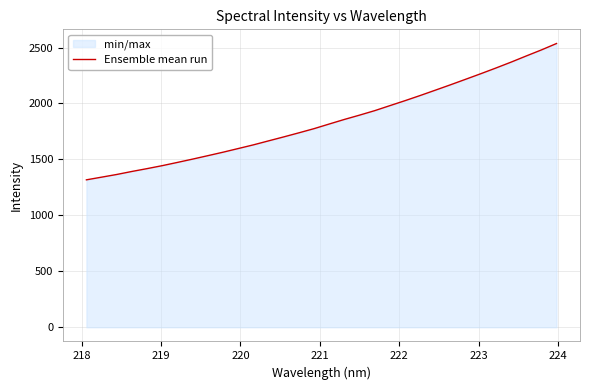

What is the maximum value shown in the chart?

2535.7